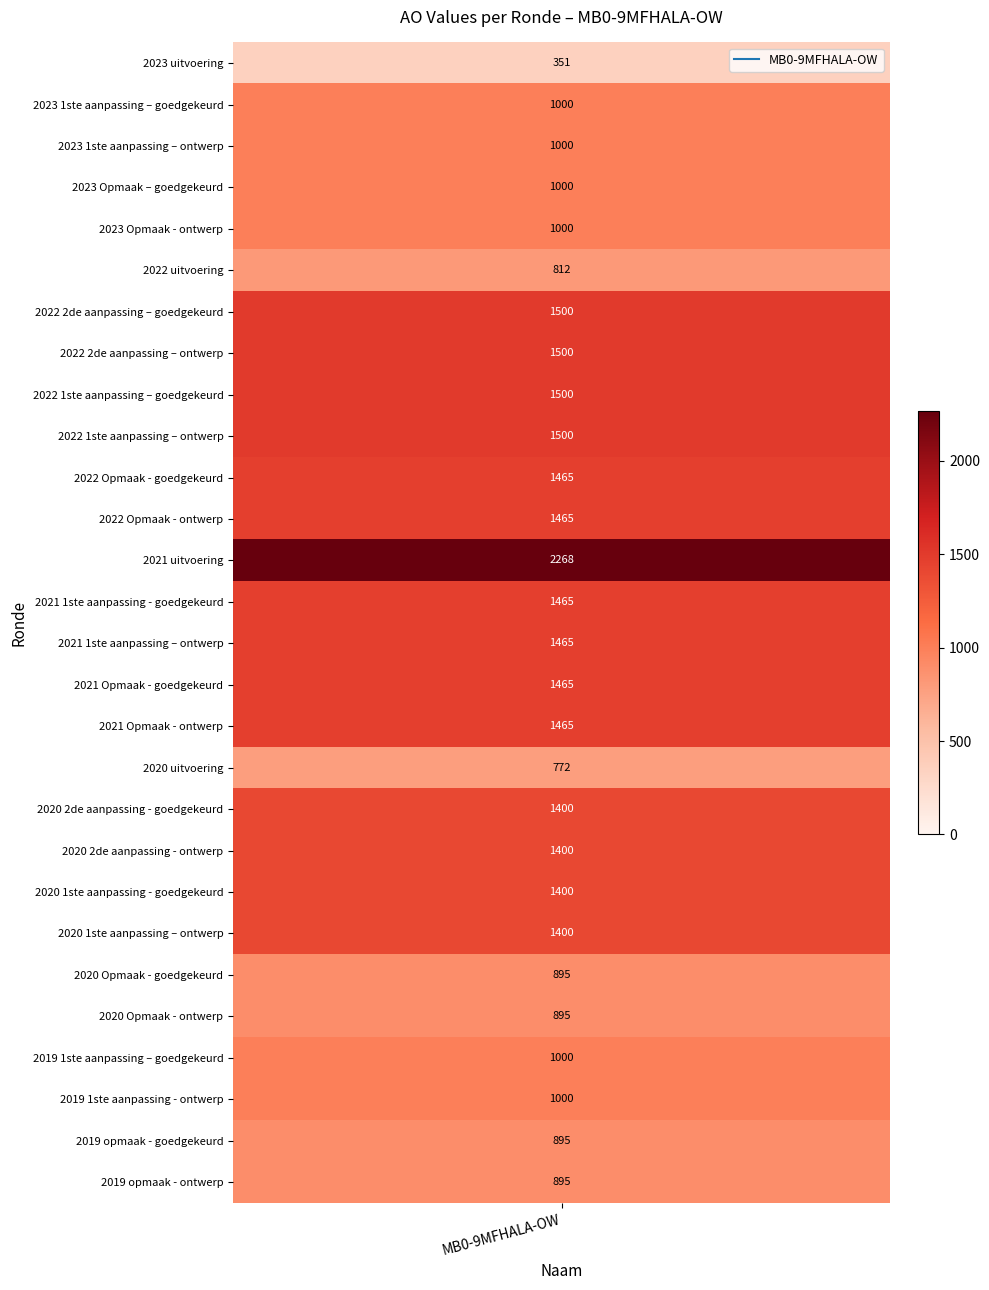

Reading right to left, transcribe all the data shown in this chart.

895	895	1000	1000	895	895	1400	1400	1400	1400	772	1465	1465	1465	1465	2268	1465	1465	1500	1500	1500	1500	812	1000	1000	1000	1000	351